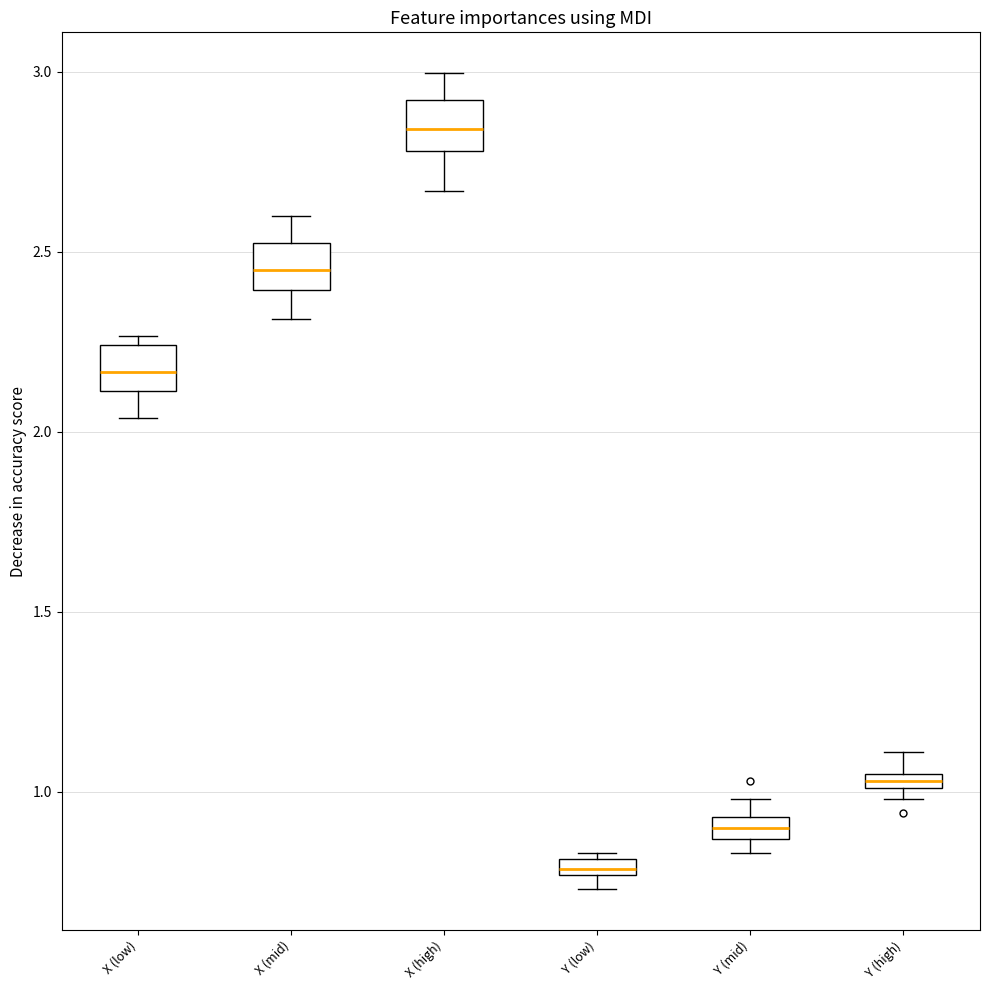

Where is the upper edge of the box for Y (low) on the y-axis? The values are not printed on the chart, so give them approximately, as read against the axis.

0.80